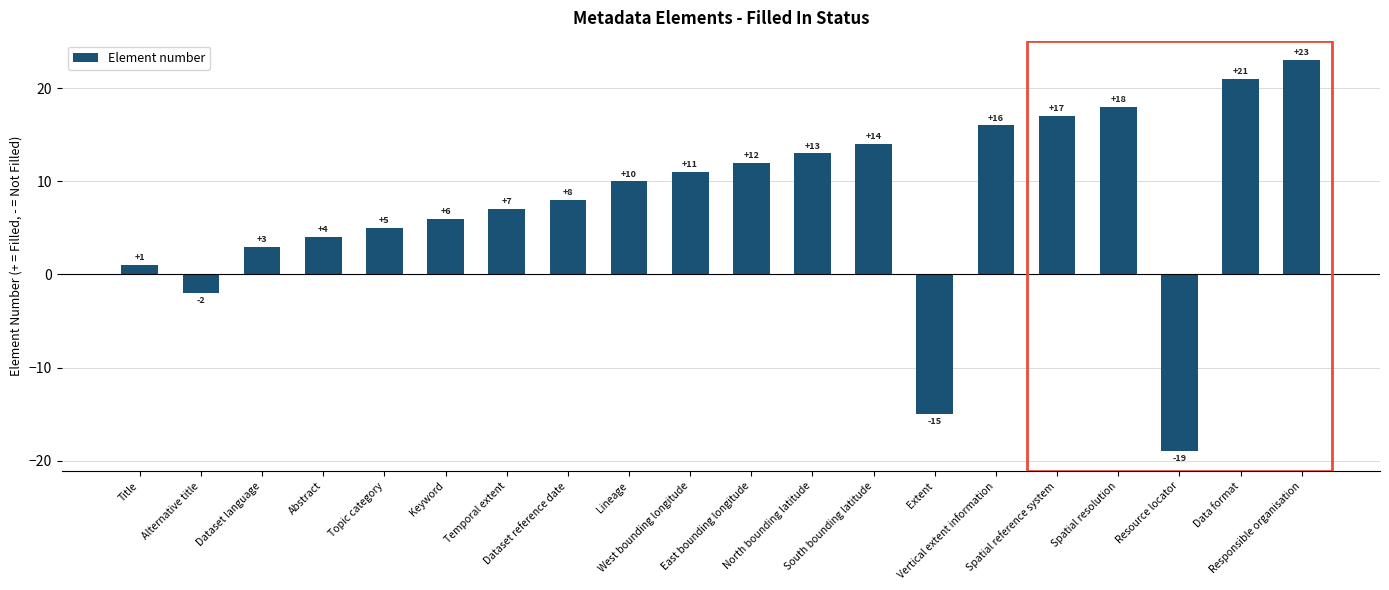

The chart shows a value of 8 at Topic category. True or false?

False